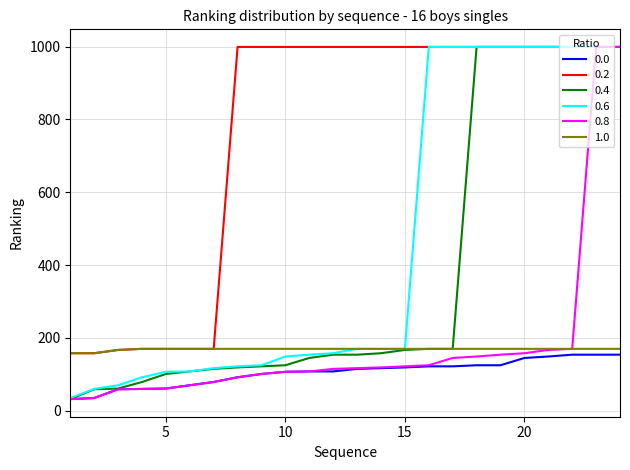

True or false: 0.2 and 0.0 cross at least once.

False